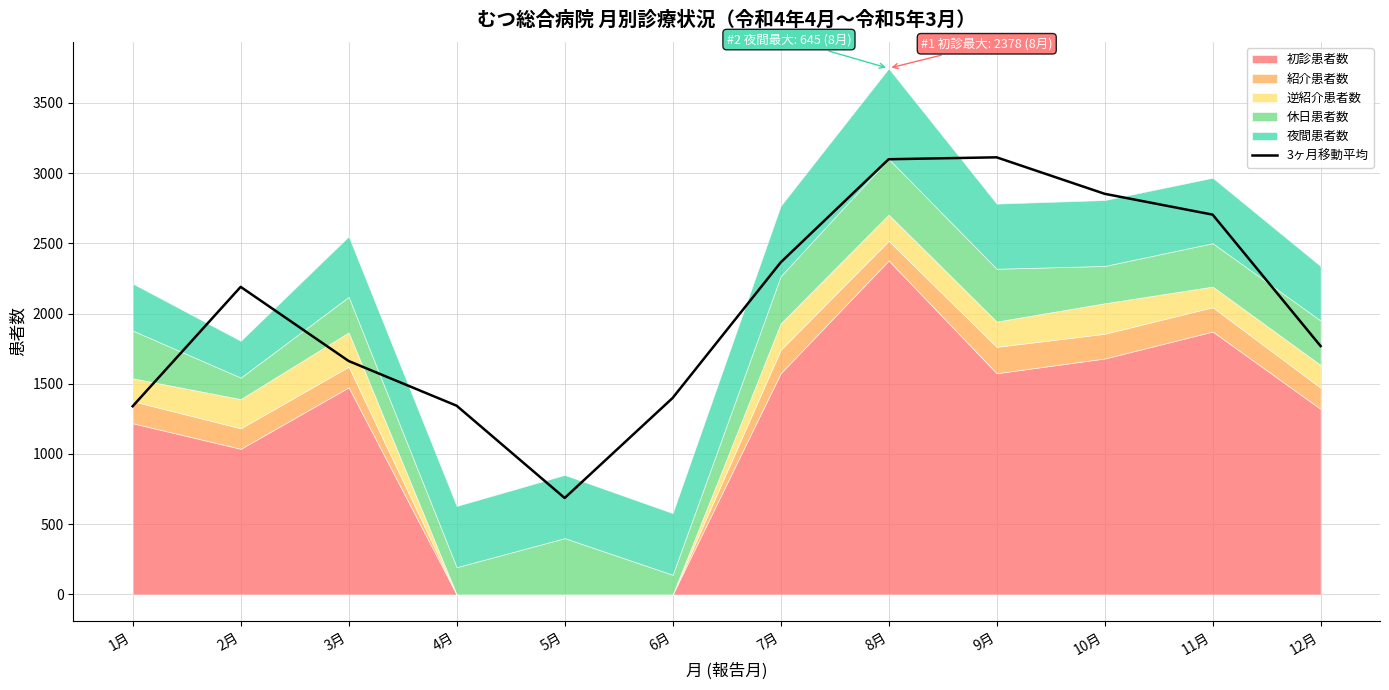

What is the highest value of the 3ヶ月移動平均 series?

3112.3